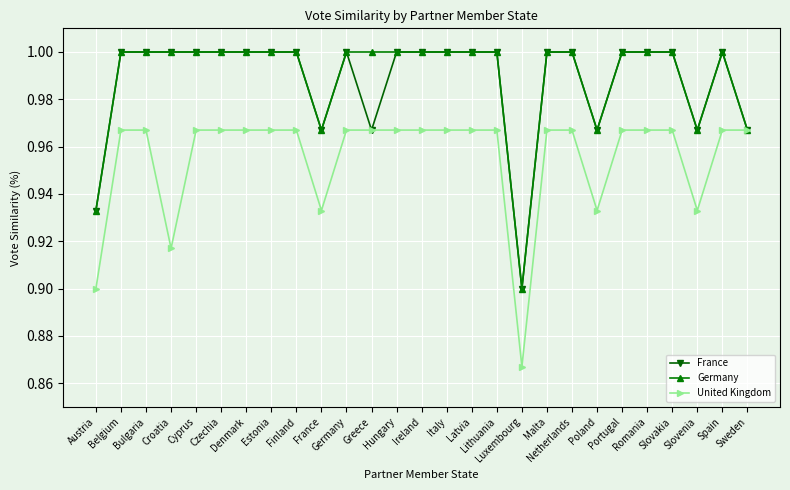

At how many categories does at least one series exceed 0?

27